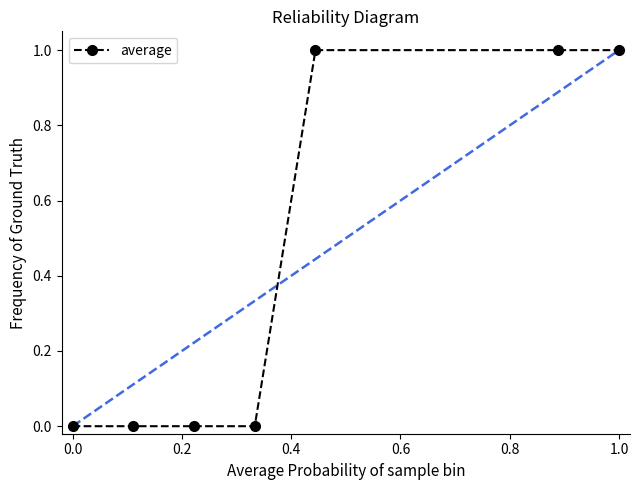

What is the sum of all values?

3